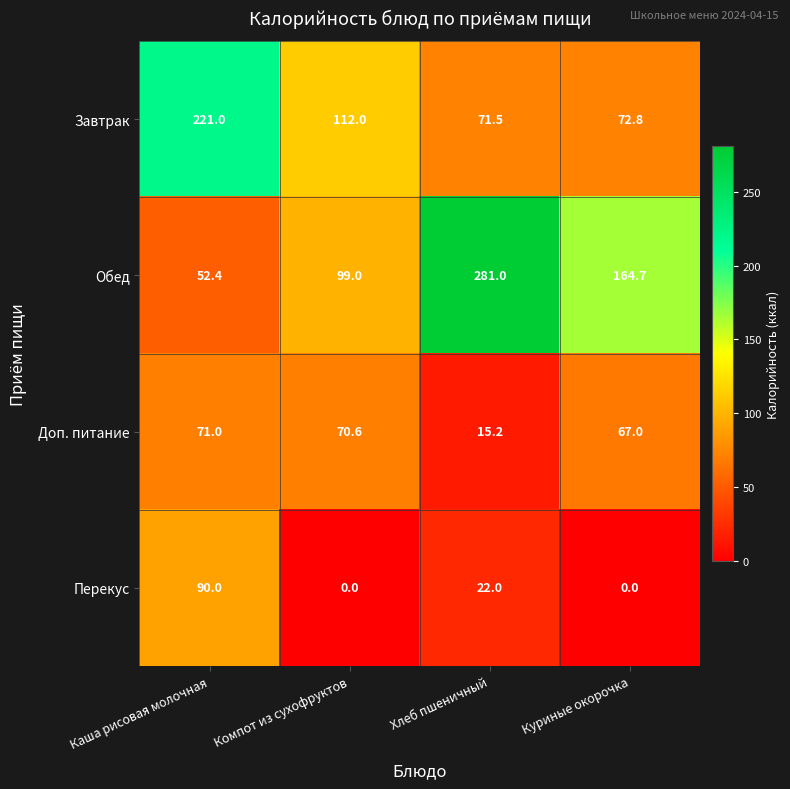

Where does the Завтрак series first go above 112?

Каша рисовая молочная